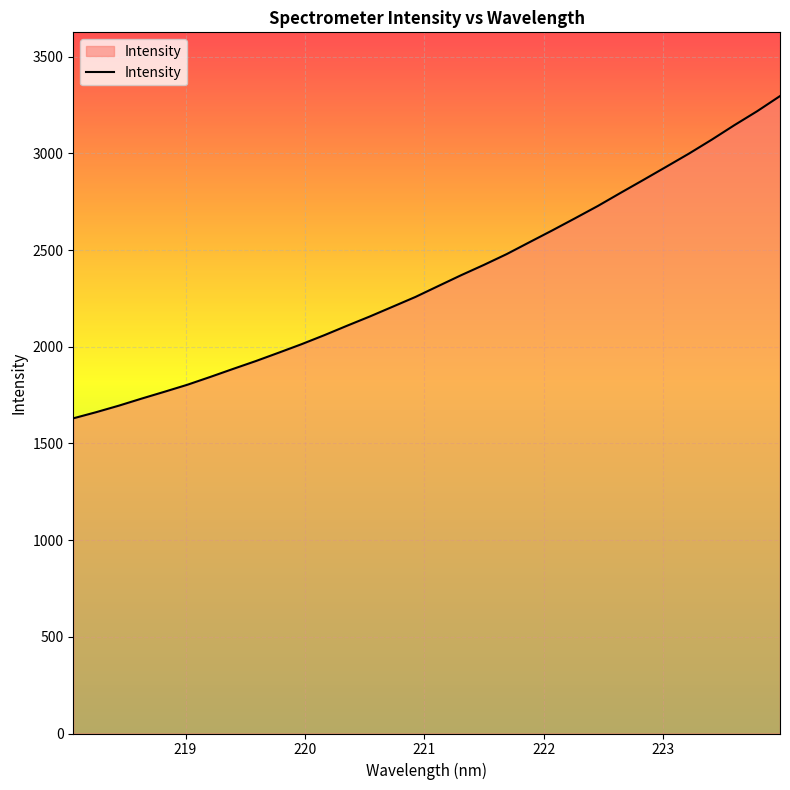

What is the greatest value displayed?

3296.7